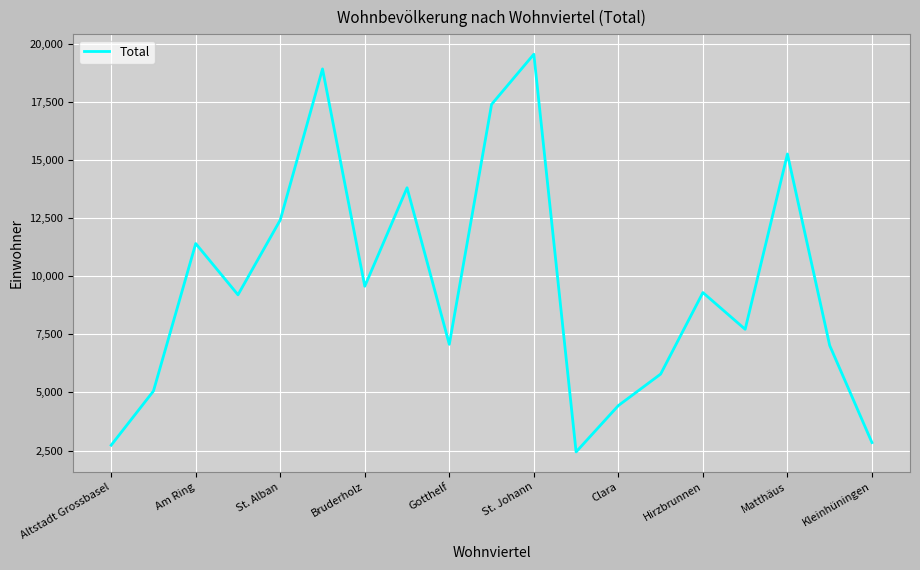

What is the smallest value displayed?

2440